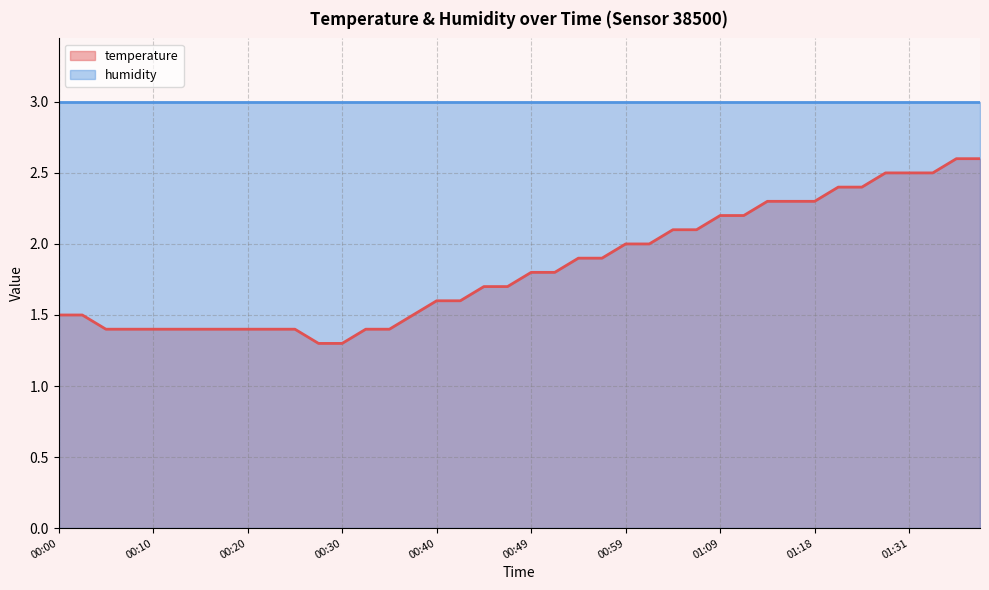

True or false: the data shows 2.5 at 01:28.

True